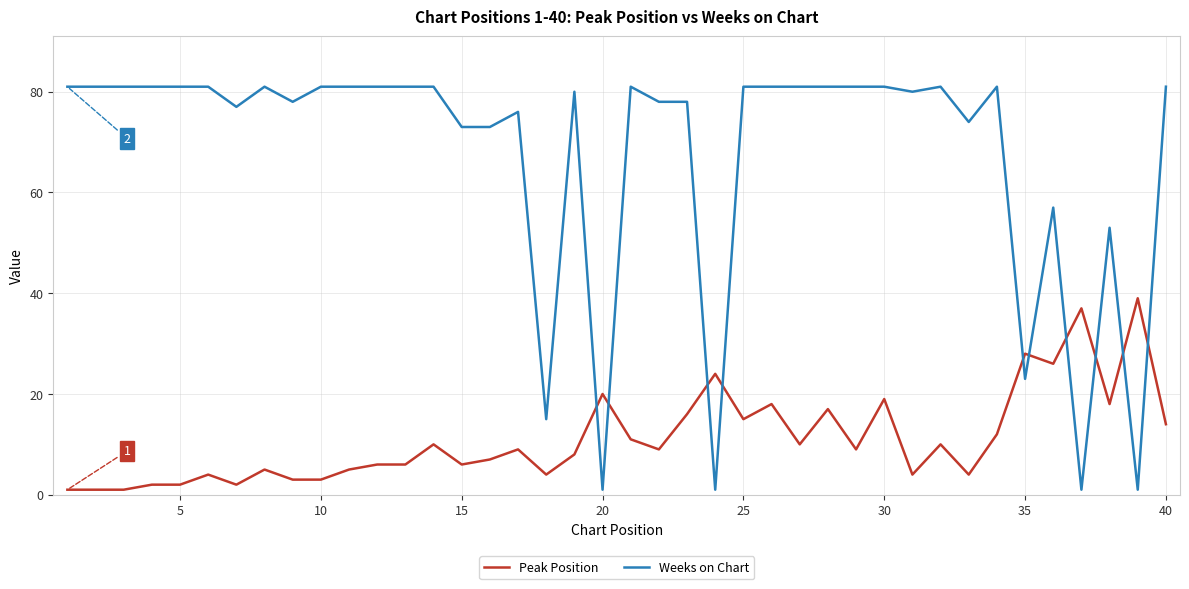

Is this an area chart (filled region under the line)?

No